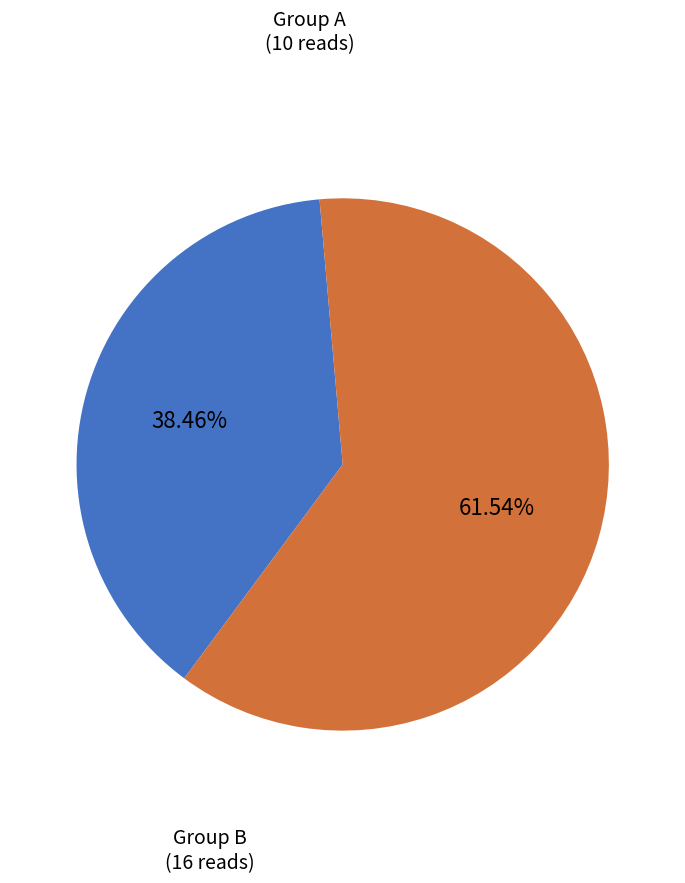

How many slices are in this pie chart?

2